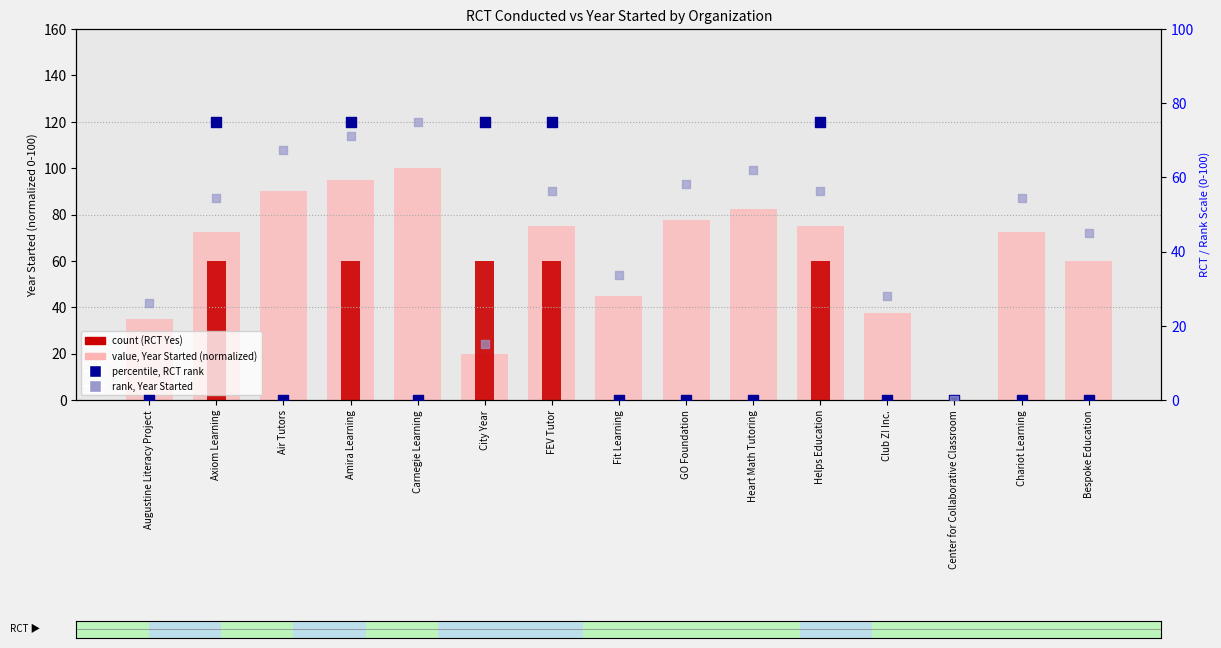

At how many categories does at least one series exceed 58?

11